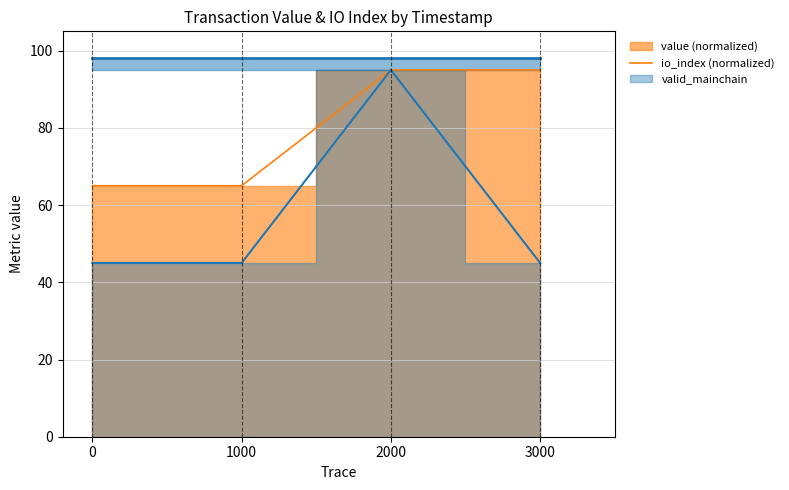

What is the maximum value shown in the chart?

95.0